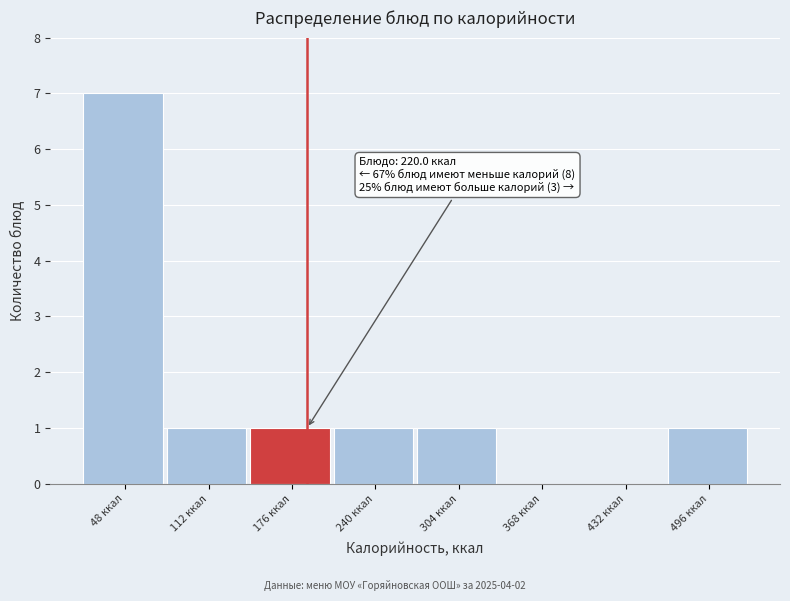

Reading left to right, what are all the values shown in this chart?

48 ккал=7	112 ккал=1	176 ккал=1	240 ккал=1	304 ккал=1	368 ккал=0	432 ккал=0	496 ккал=1